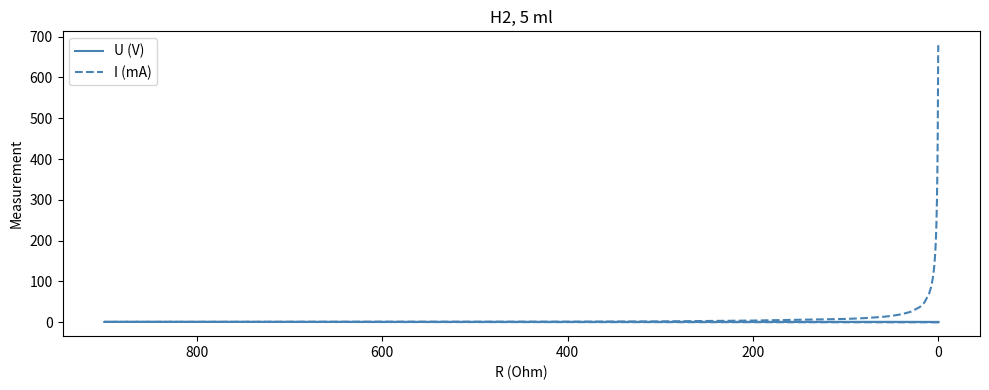

Is it true that U (V) equals 0.6 at 29?

False